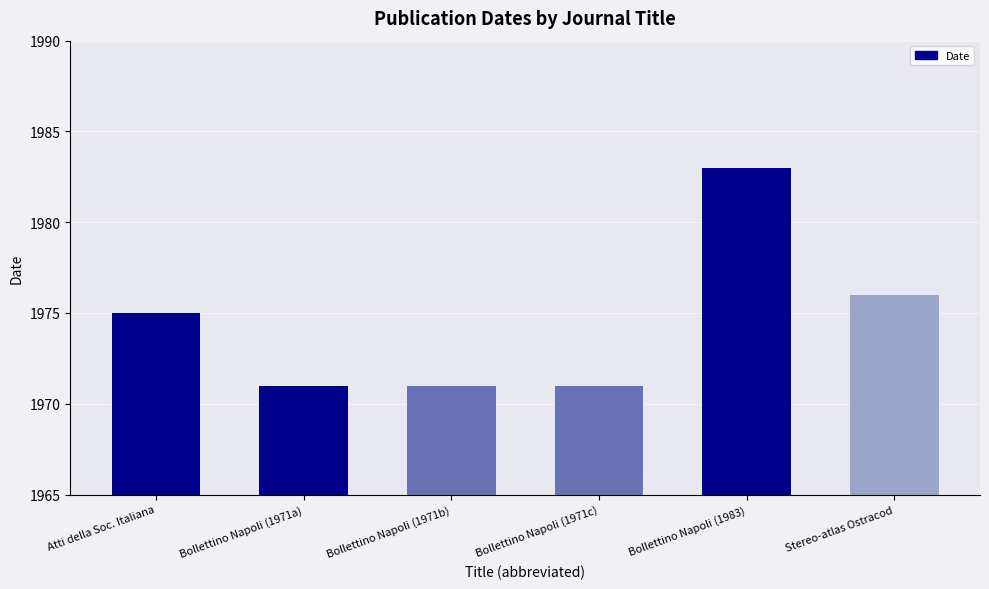

What is the difference between the maximum and minimum values?

12